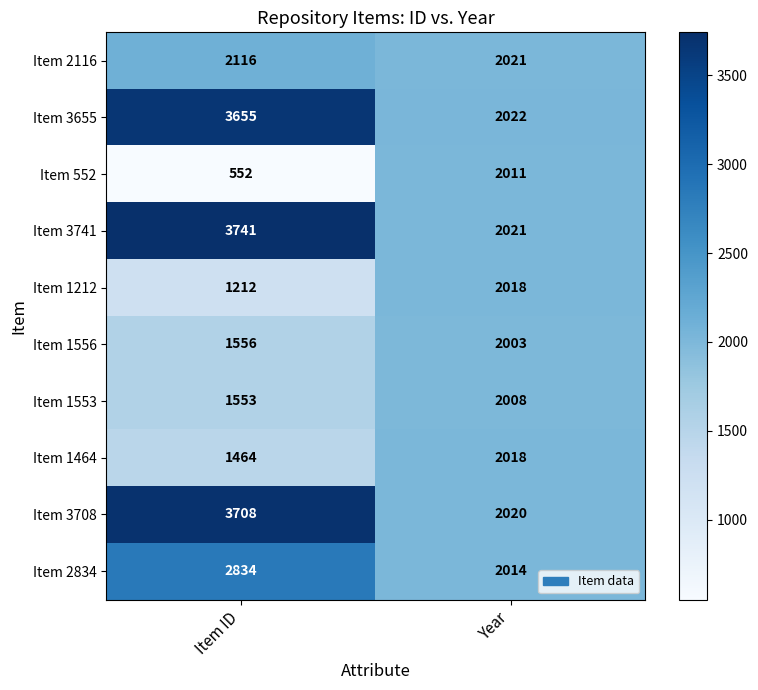

Reading left to right, extract all data points from this chart.

Item 2116: Item ID=2116	Year=2021
Item 3655: Item ID=3655	Year=2022
Item 552: Item ID=552	Year=2011
Item 3741: Item ID=3741	Year=2021
Item 1212: Item ID=1212	Year=2018
Item 1556: Item ID=1556	Year=2003
Item 1553: Item ID=1553	Year=2008
Item 1464: Item ID=1464	Year=2018
Item 3708: Item ID=3708	Year=2020
Item 2834: Item ID=2834	Year=2014